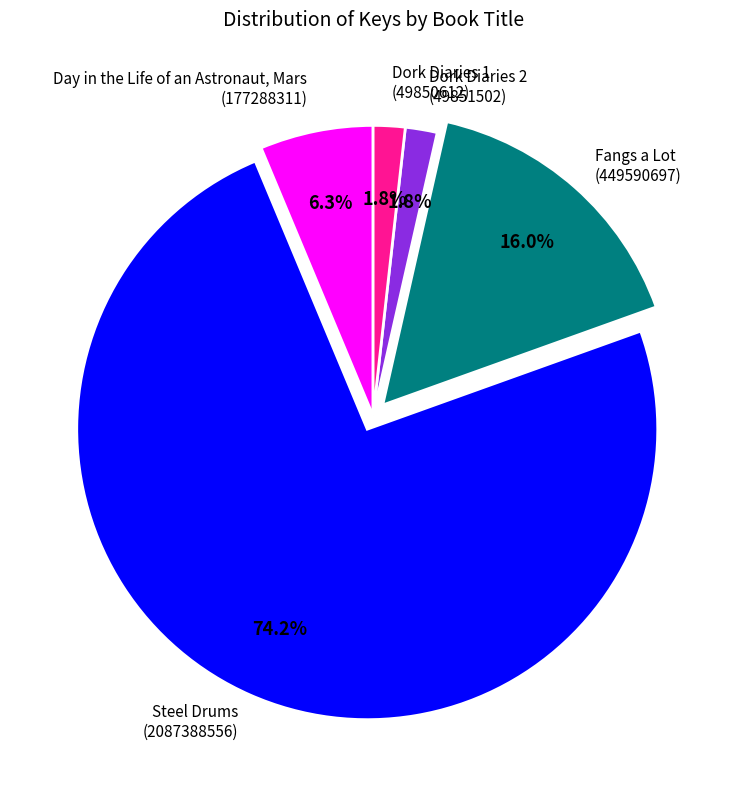

How many segments does this pie chart have?

5